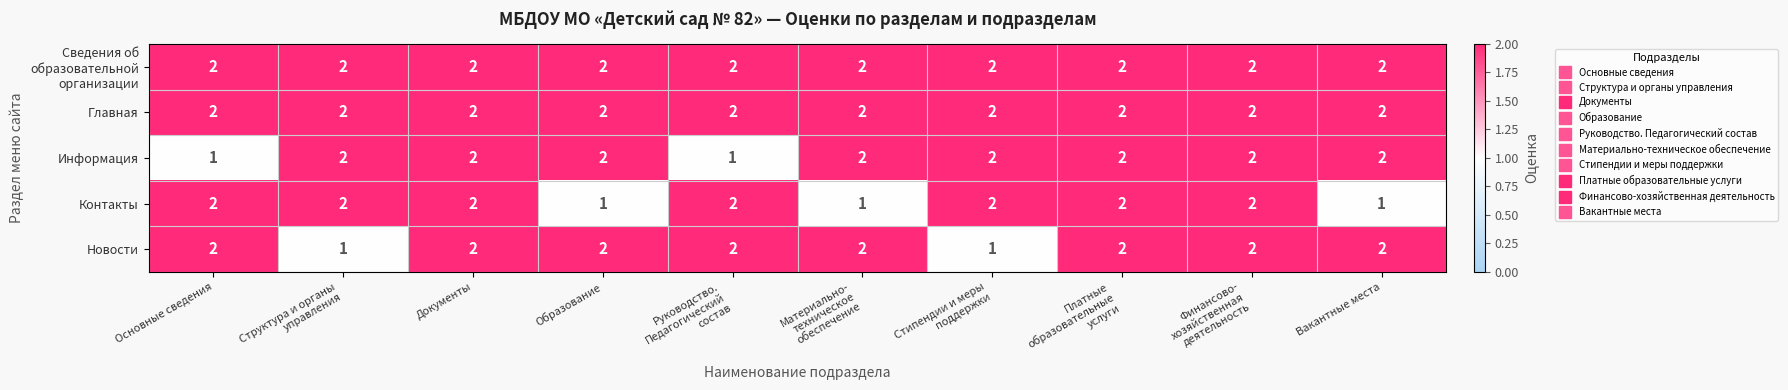

Is it true that Контакты equals 1 at Документы?

False